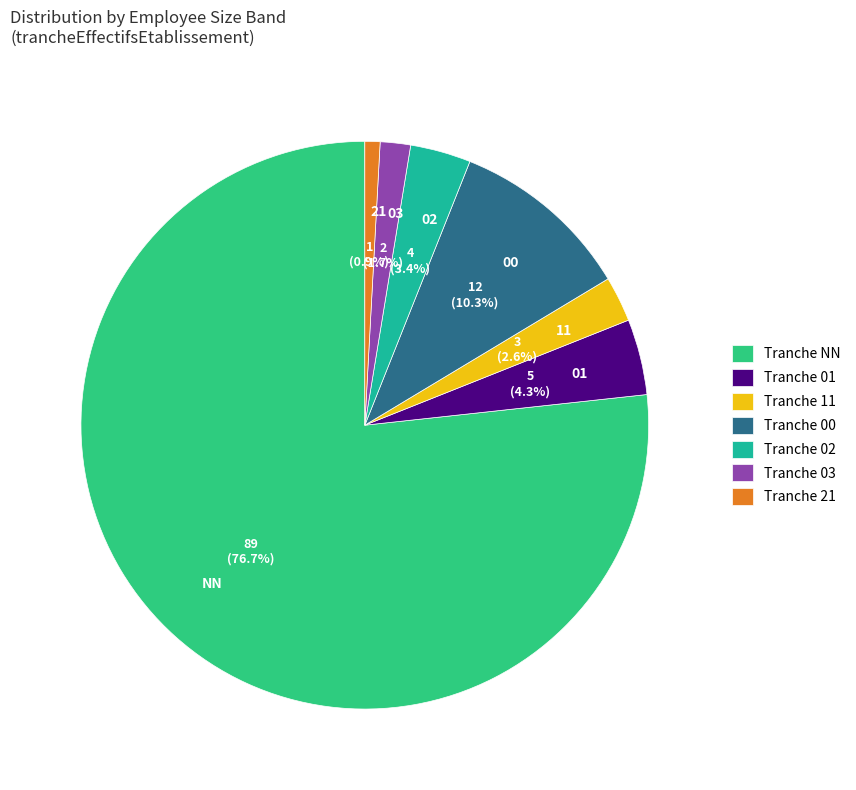

Which slice represents more than half of the pie?

NN